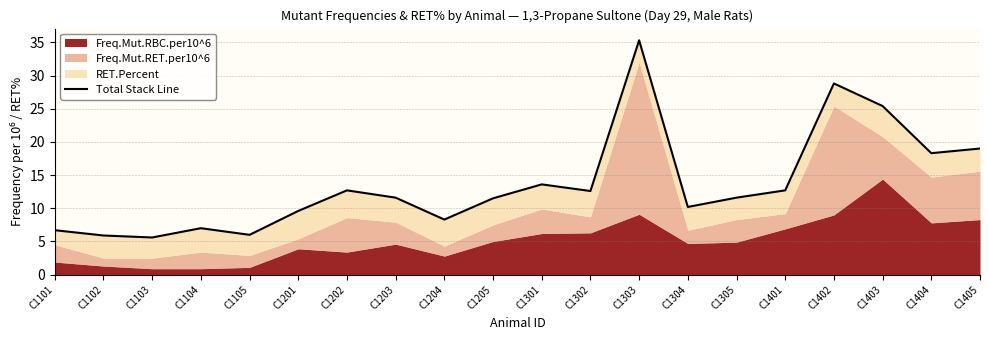

The chart shows a value of 12.6 at C1302. True or false?

True